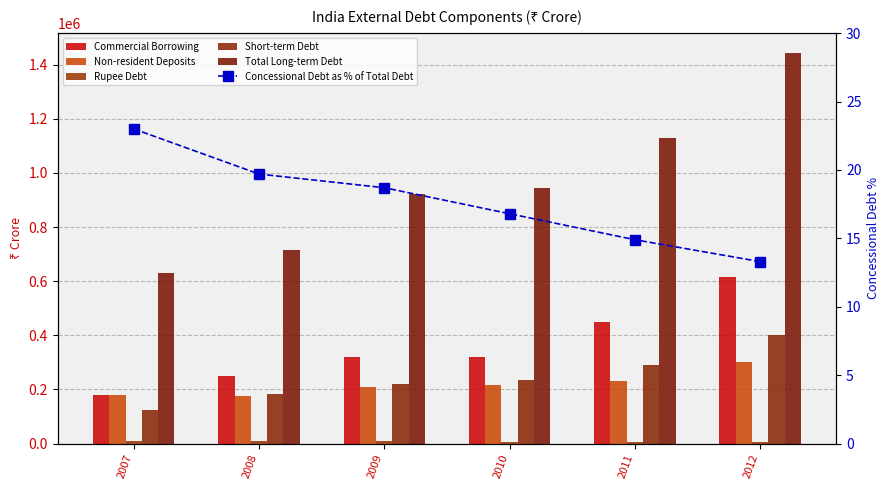

Reading right to left, transcribe all the data shown in this chart.

Commercial Borrowing: 2012=614623.0	2011=448448.0	2010=319221.0	2009=318209.0	2008=249243.0	2007=180669.0
Non-resident Deposits: 2012=299840.0	2011=230812.0	2010=217062.0	2009=210118.0	2008=174623.0	2007=179786.0
Rupee Debt: 2012=6922.0	2011=7147.0	2010=7480.0	2009=7760.0	2008=8065.0	2007=8508.0
Short-term Debt: 2012=399962.0	2011=290149.0	2010=236188.0	2009=220656.0	2008=182881.0	2007=122631.0
Total Long-term Debt: 2012=1444205.0	2011=1129258.0	2010=942450.0	2009=921469.0	2008=714409.0	2007=628771.0
Concessional Debt as % of Total Debt: 2012=13.3	2011=14.9	2010=16.8	2009=18.7	2008=19.7	2007=23.0